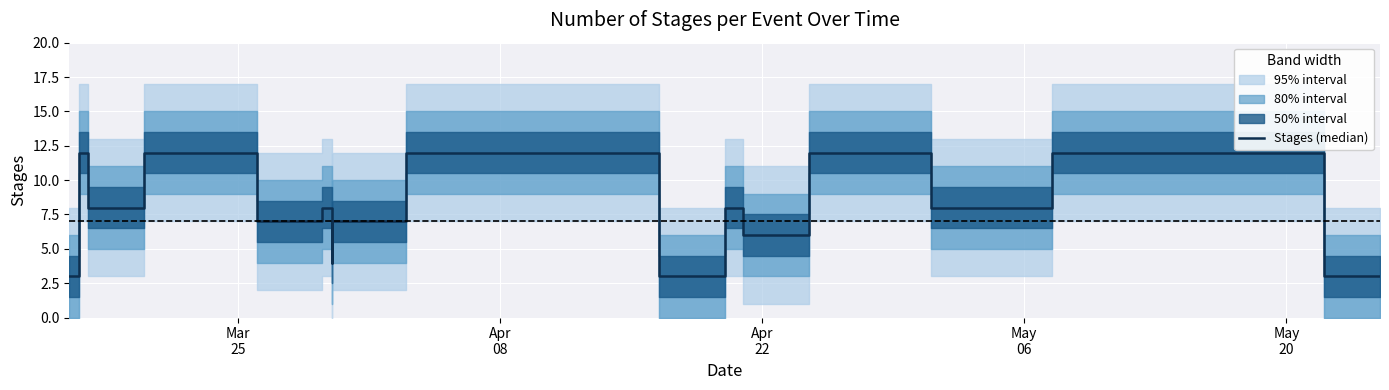

What is the greatest value displayed?

12